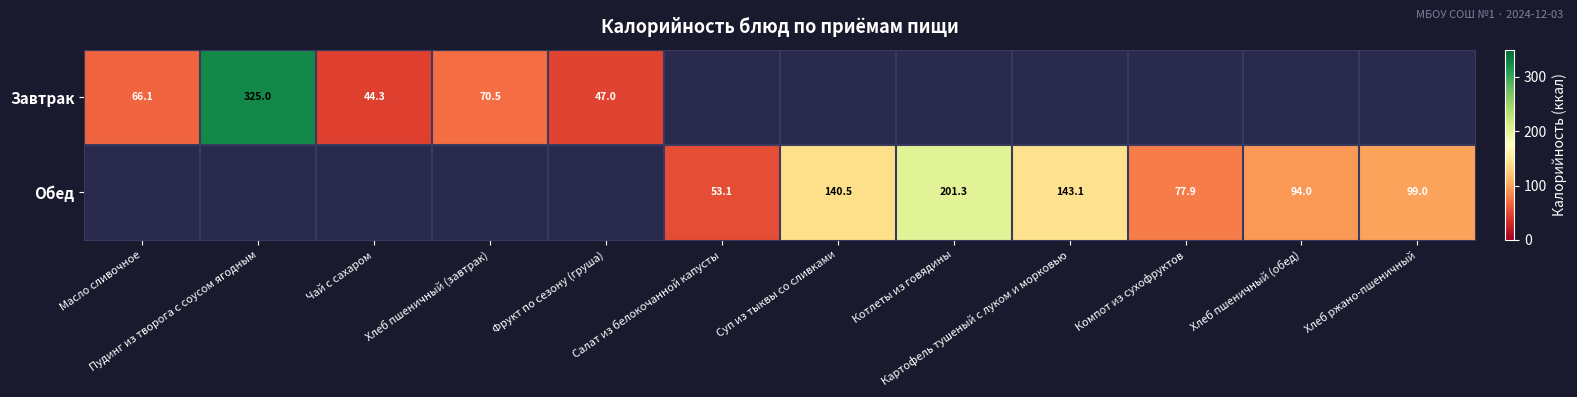

How many positive values does the Завтрак series have?

5